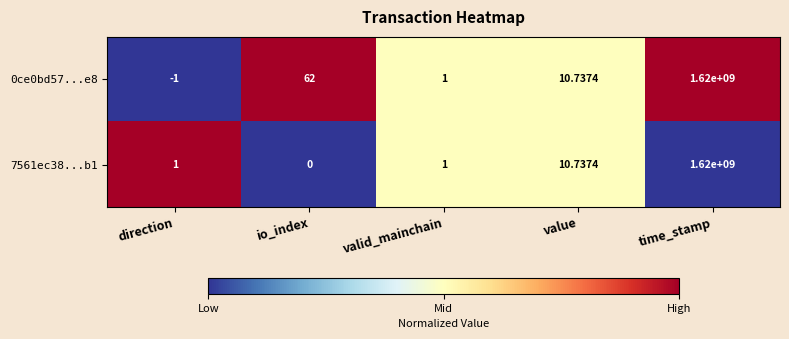

Which label corresponds to the smallest value in the chart?

direction